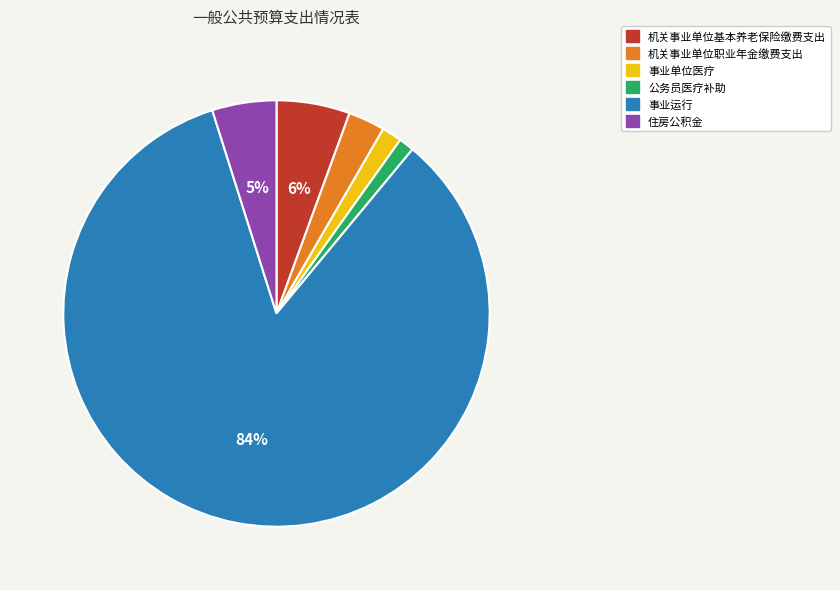

To the nearest percent, what percentage of the pie is 机关事业单位基本养老保险缴费支出?

6%